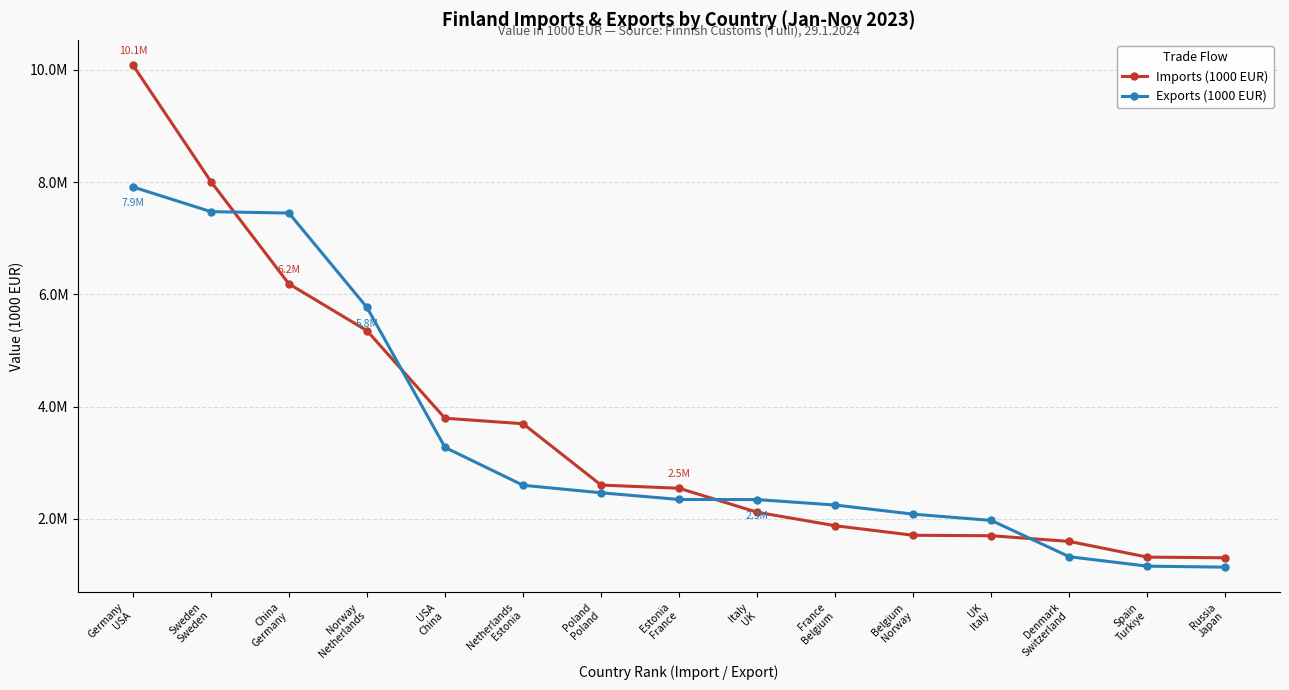

Is this an area chart (filled region under the line)?

No